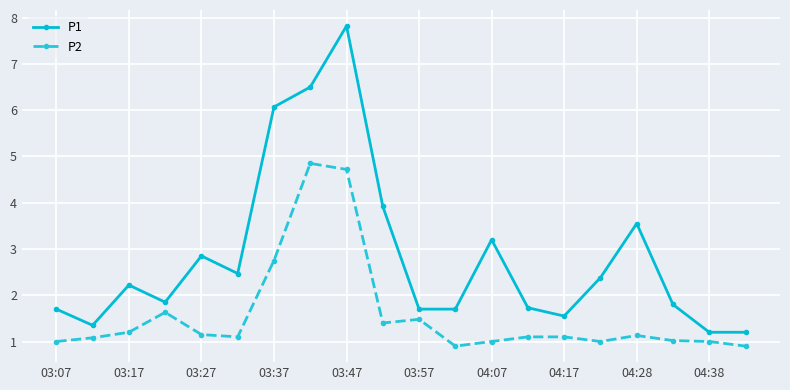

How many data points in P1 are less than 2?

10